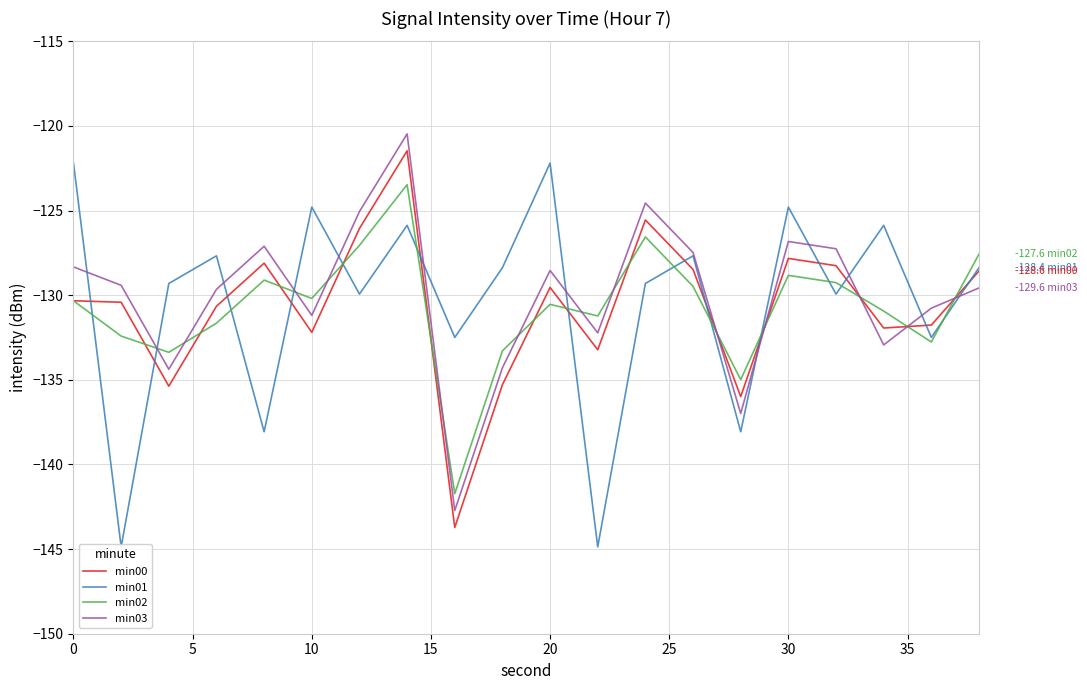

The min02 series shows -130.2 at 10. True or false?

True